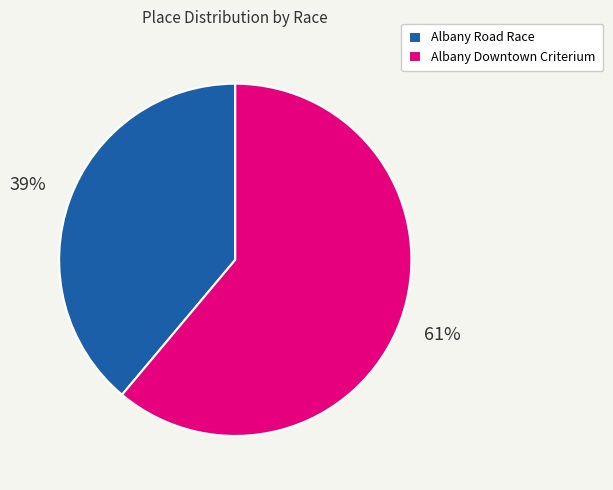

Which slice is the smallest?

Albany Road Race